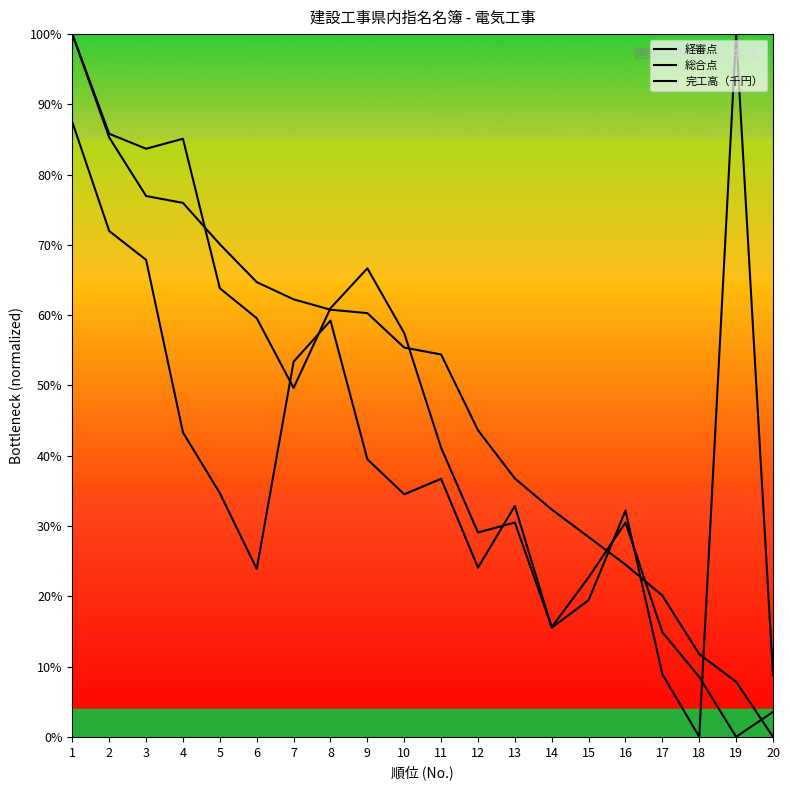

The 経審点 series shows 8.1 at 12. True or false?

False